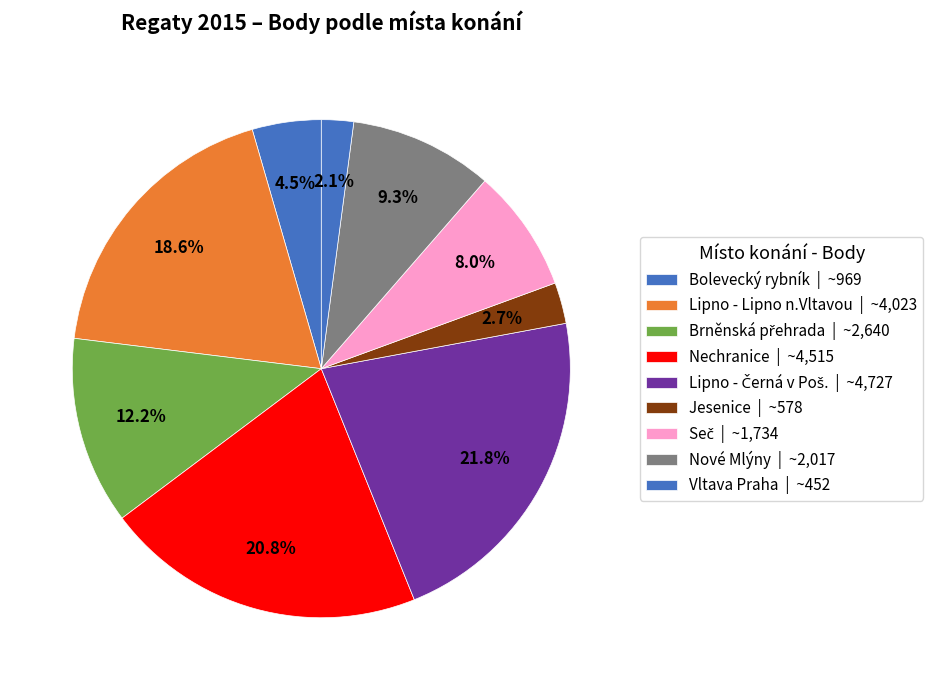

True or false: Nechranice accounts for 33% of the total.

False